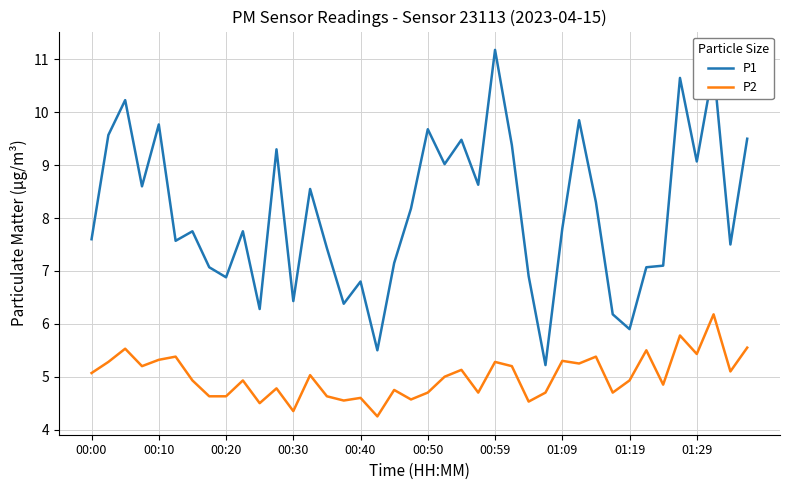

True or false: P2 and P1 cross at least once.

False